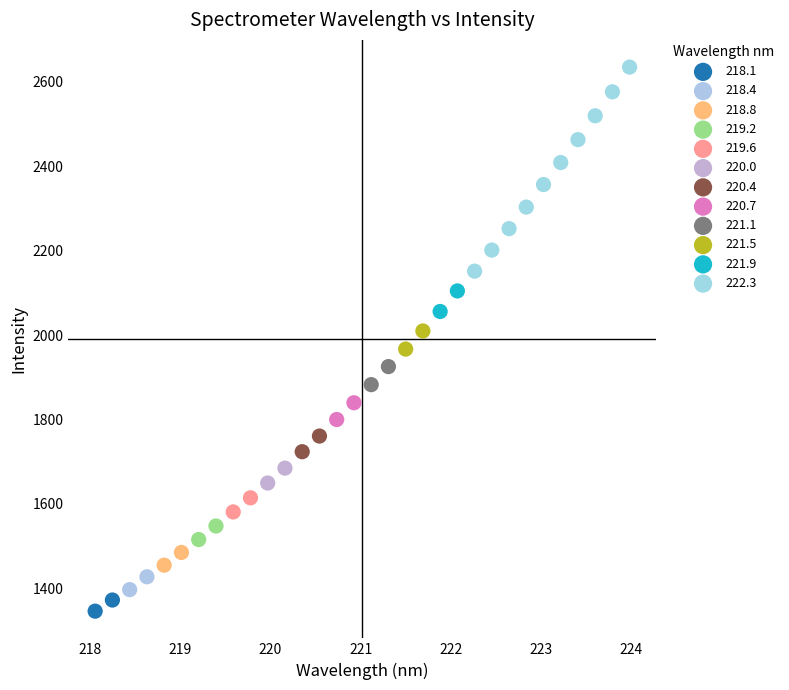

What are all the series names shown in the legend?

218.1, 218.4, 218.8, 219.2, 219.6, 220.0, 220.4, 220.7, 221.1, 221.5, 221.9, 222.3